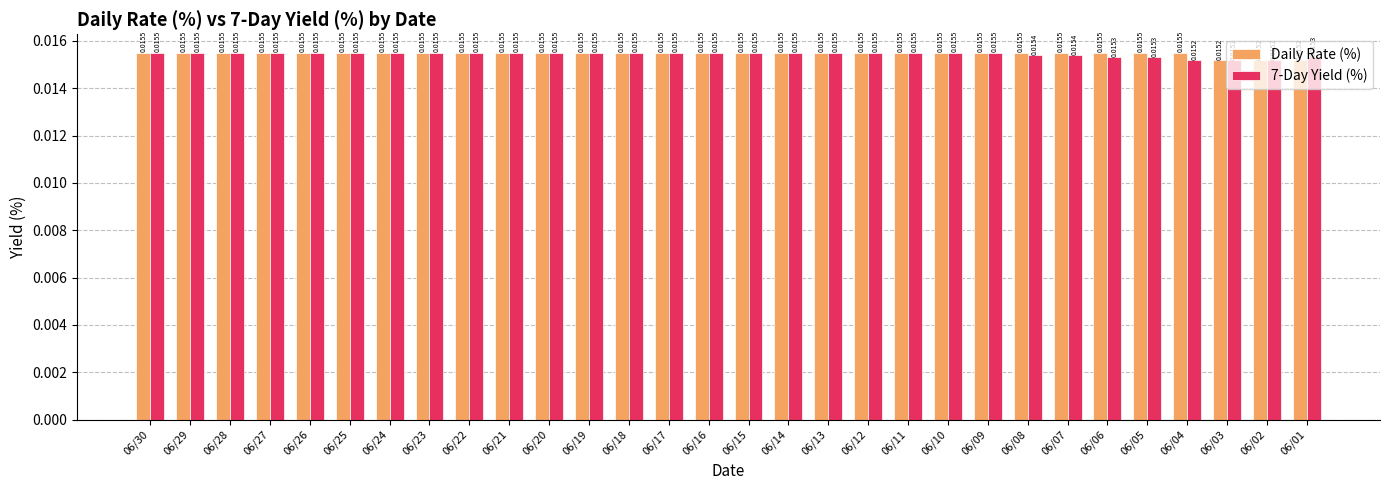

List the series in order of their overall mean, highest first.

Daily Rate (%), 7-Day Yield (%)